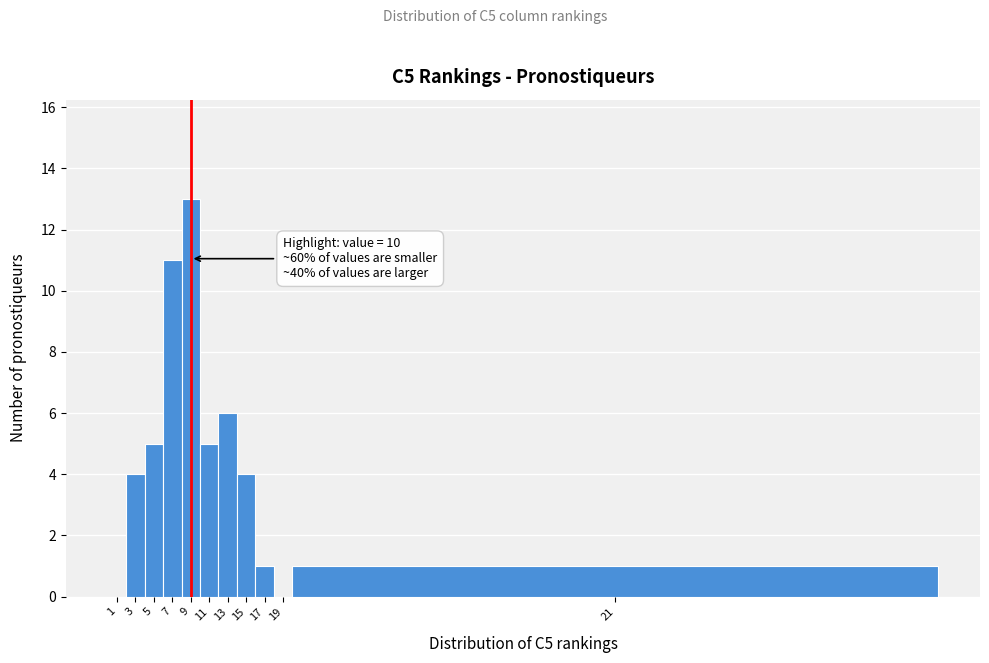

Reading left to right, transcribe all the data shown in this chart.

1=0	3=4	5=5	7=11	9=13	11=5	13=6	15=4	17=1	19=0	21=1